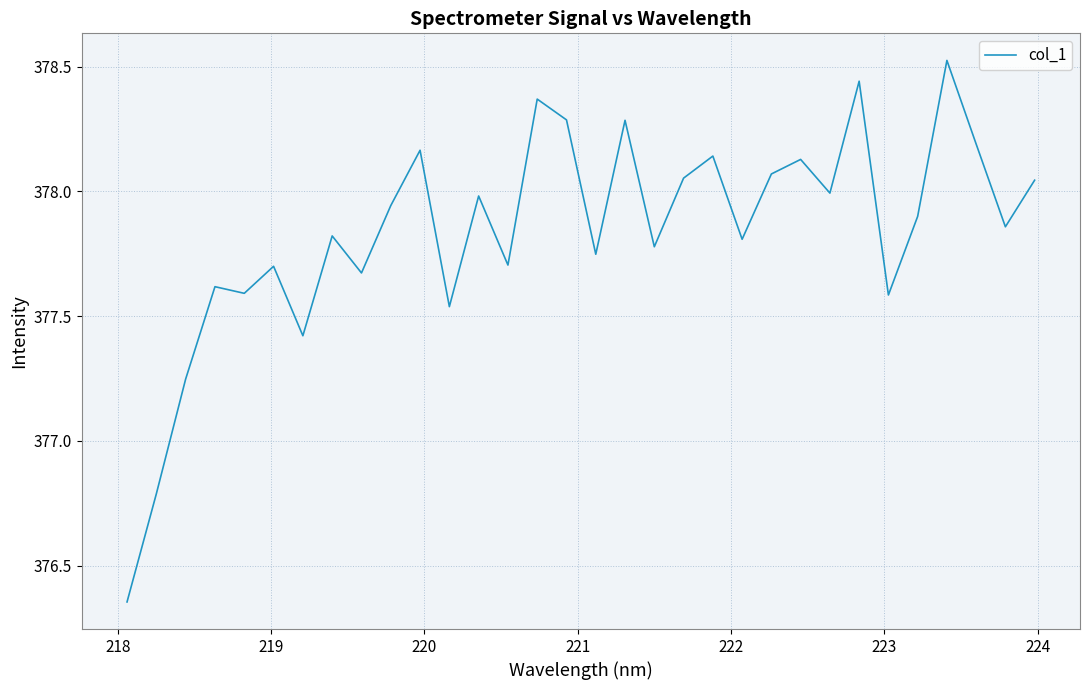

Is this an area chart (filled region under the line)?

No